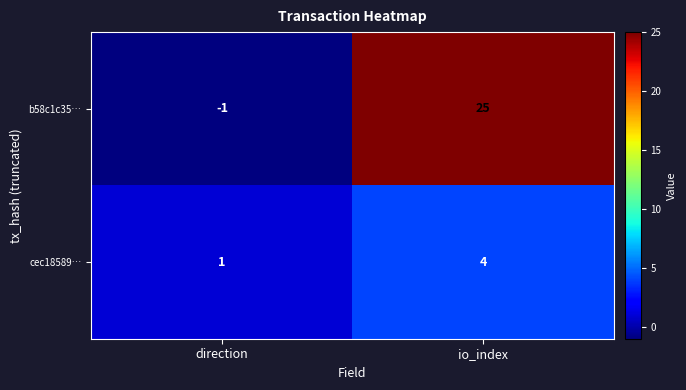

Which series has the largest total across all categories?

b58c1c35…